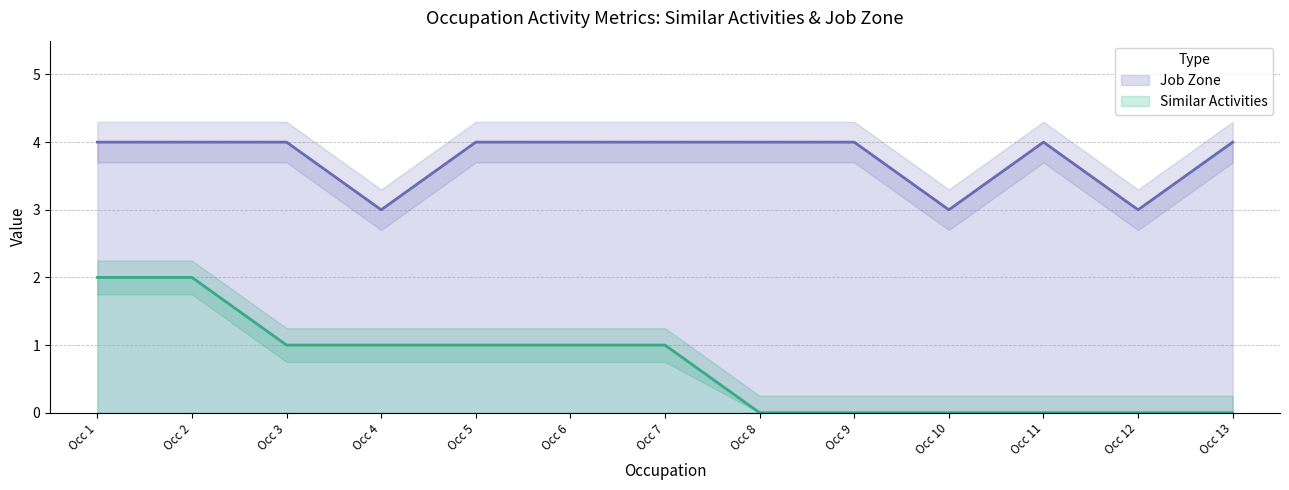

The value of Job Zone at Occ 7 is 1. True or false?

False